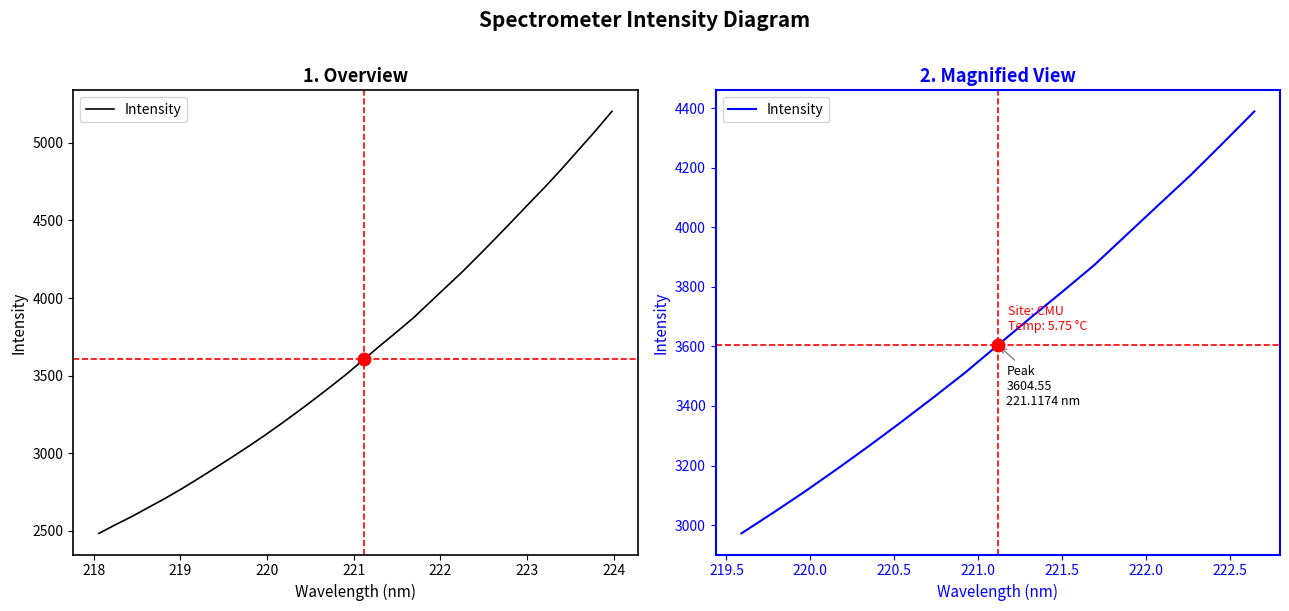

Between 218 and 222, which is larger?

222